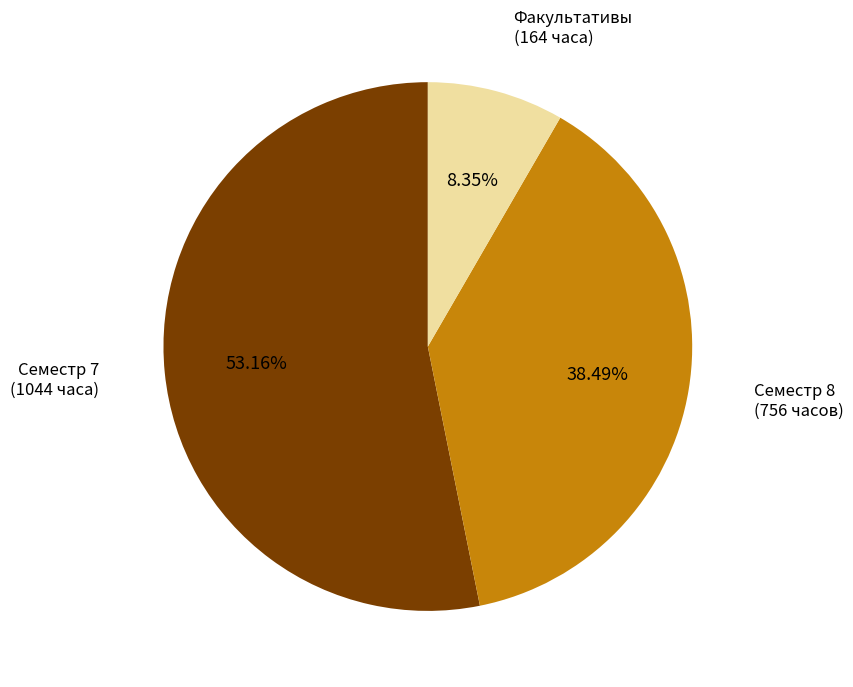

To the nearest percent, what is the average slice percentage?

33%